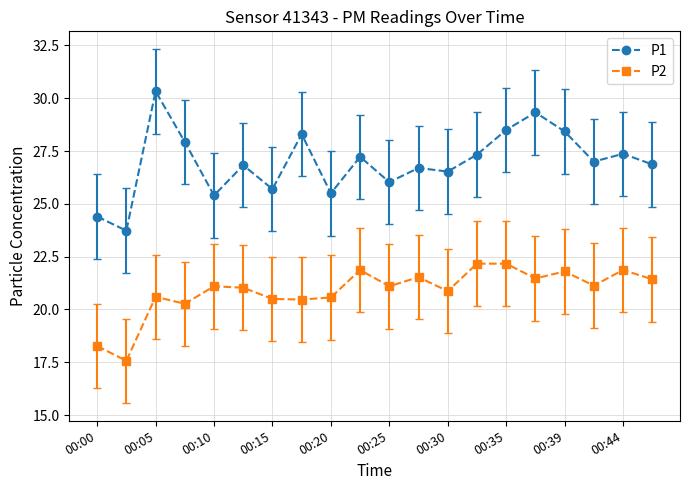

Which series has the largest range (max minus min)?

P1